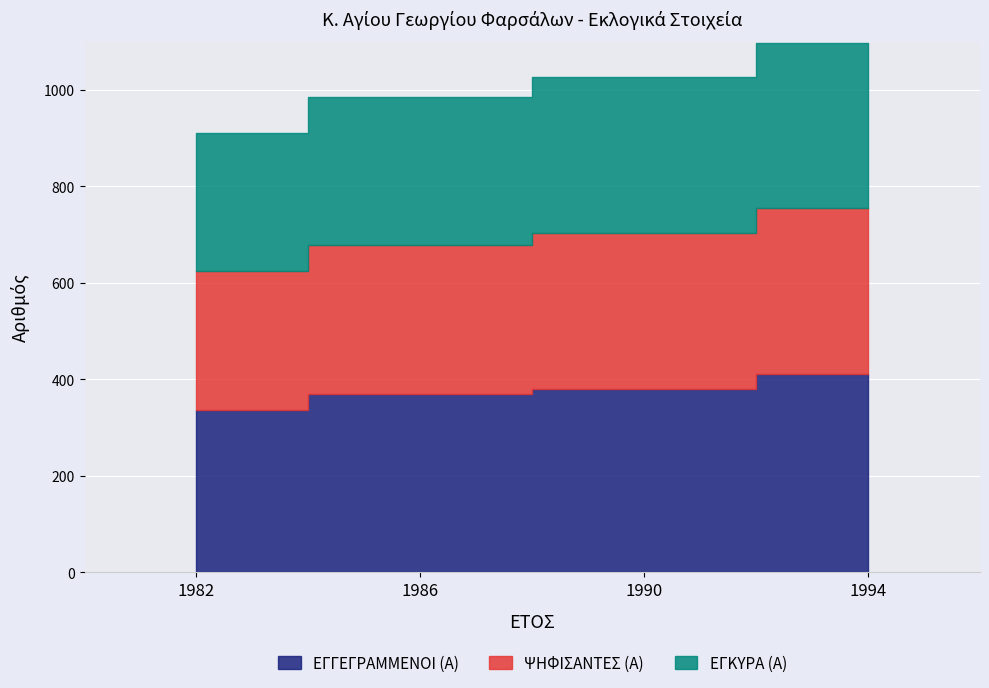

Which series has the largest total across all categories?

ΕΓΓΕΓΡΑΜΜΕΝΟΙ (Α)